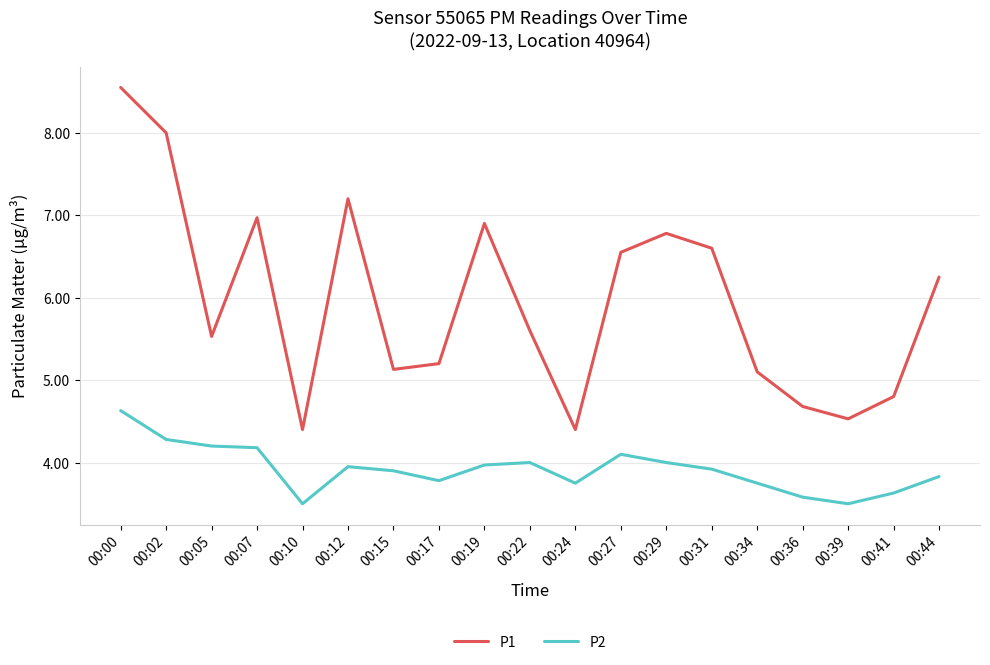

What is the highest value of the P2 series?

4.6